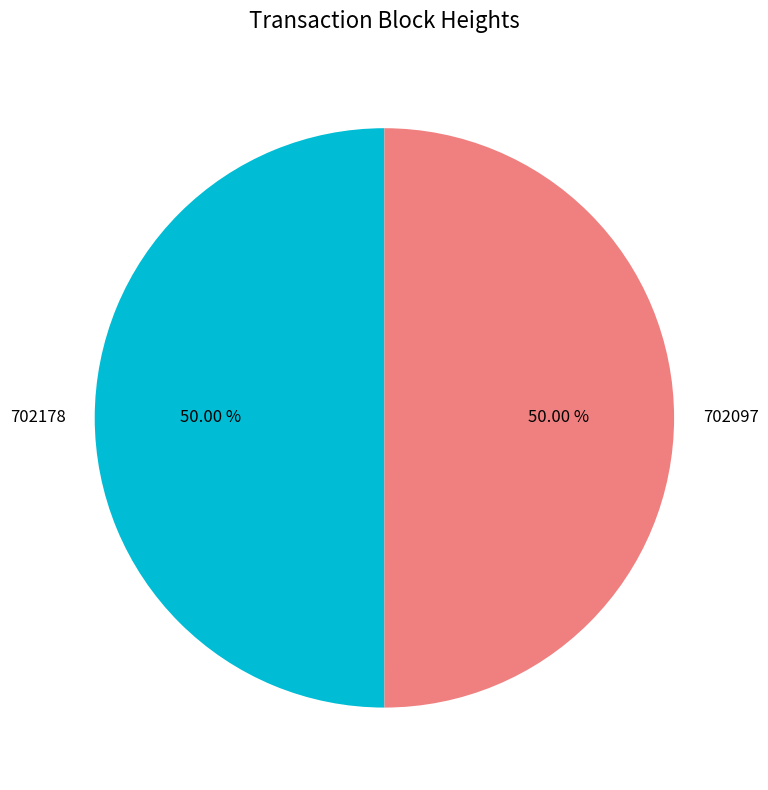

True or false: 702097 accounts for 50% of the total.

True